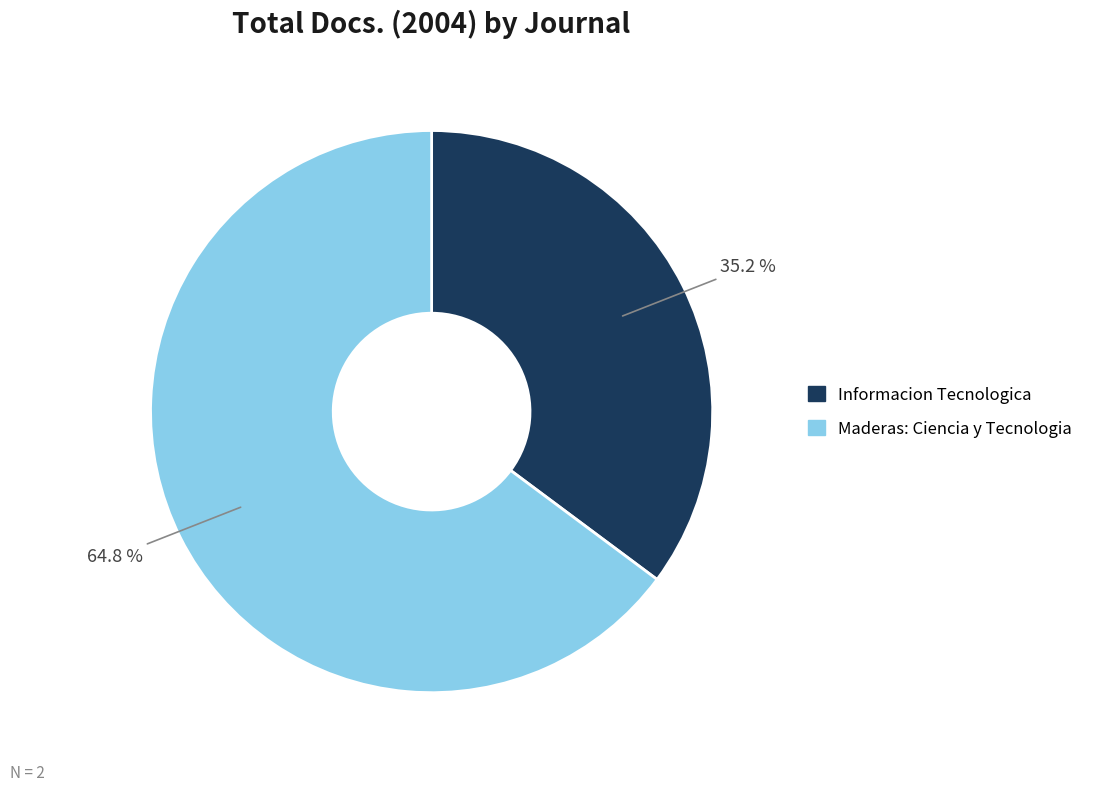

To the nearest percent, what is the combined percentage of Informacion Tecnologica and Maderas: Ciencia y Tecnologia?

100%